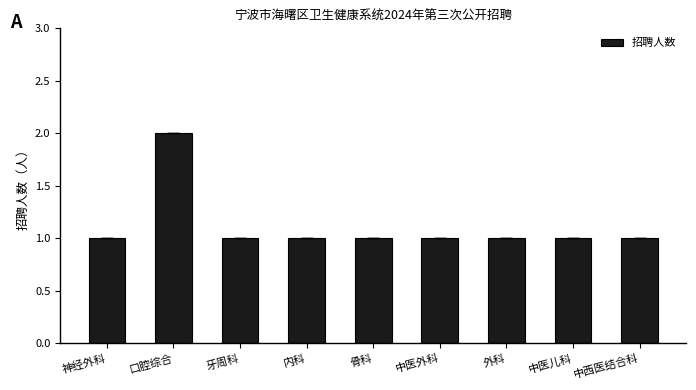

How many distinct data groups are displayed?

1